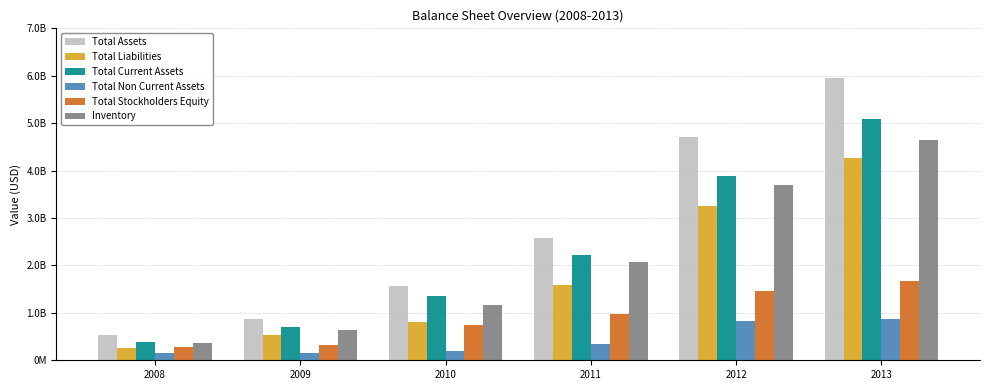

What value does the Inventory series have at 2011, to the nearest 50?

2077477100